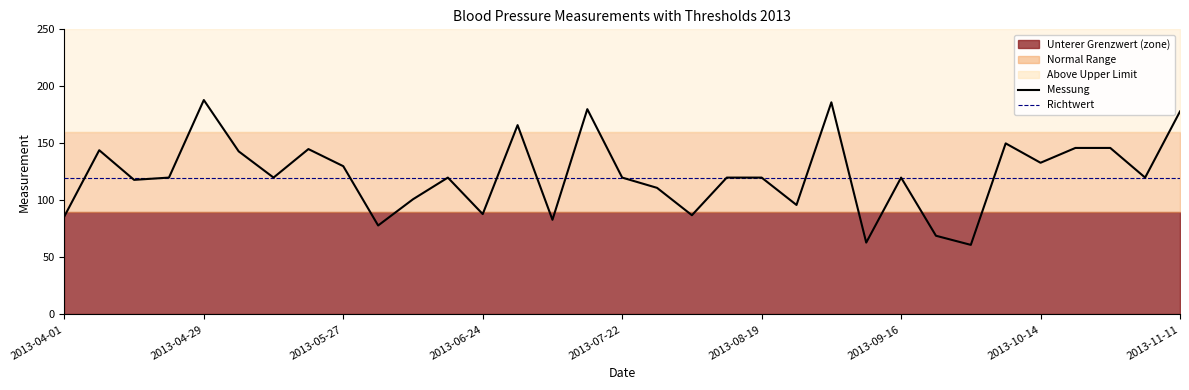

What is the value of the Messung point at the 31st from the left?

146